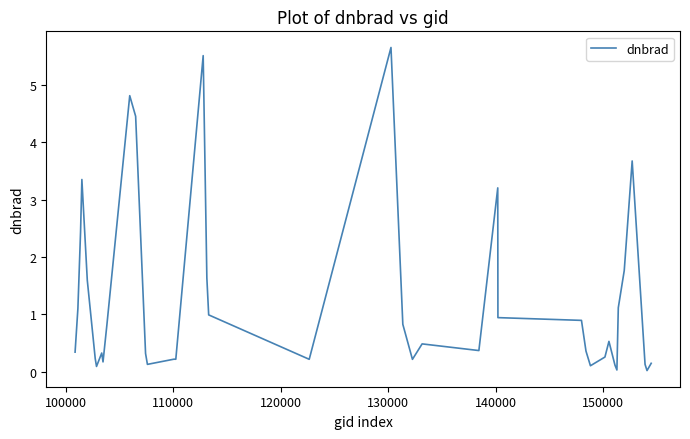

What is the greatest value displayed?

5.7